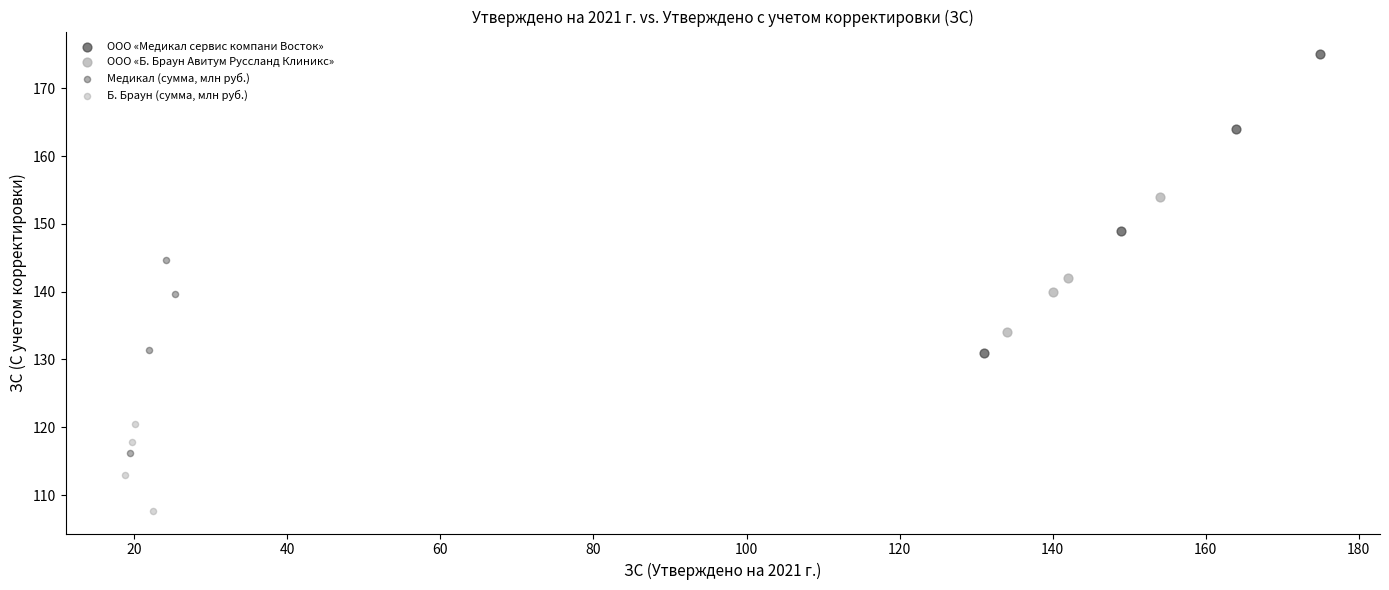

Which series has the widest spread of Y values?

ООО «Медикал сервис компани Восток»